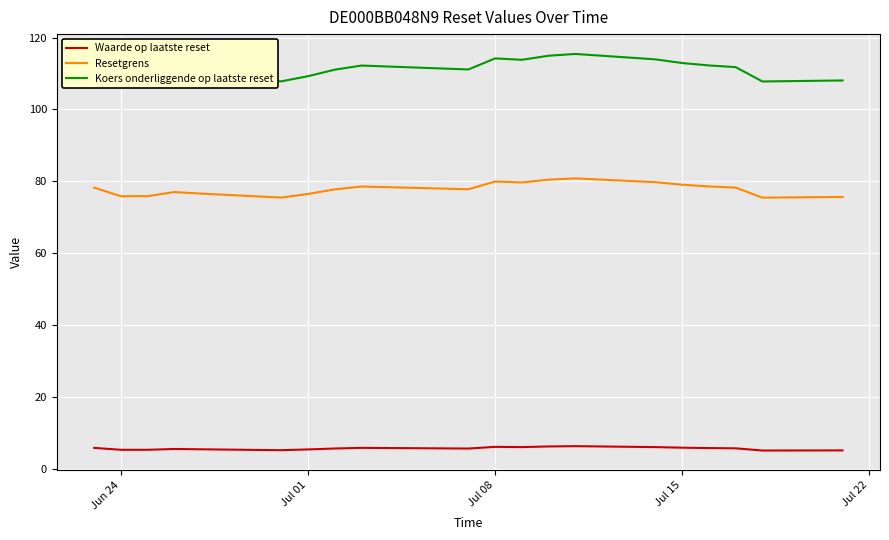

Which series has the widest spread of values?

Koers onderliggende op laatste reset